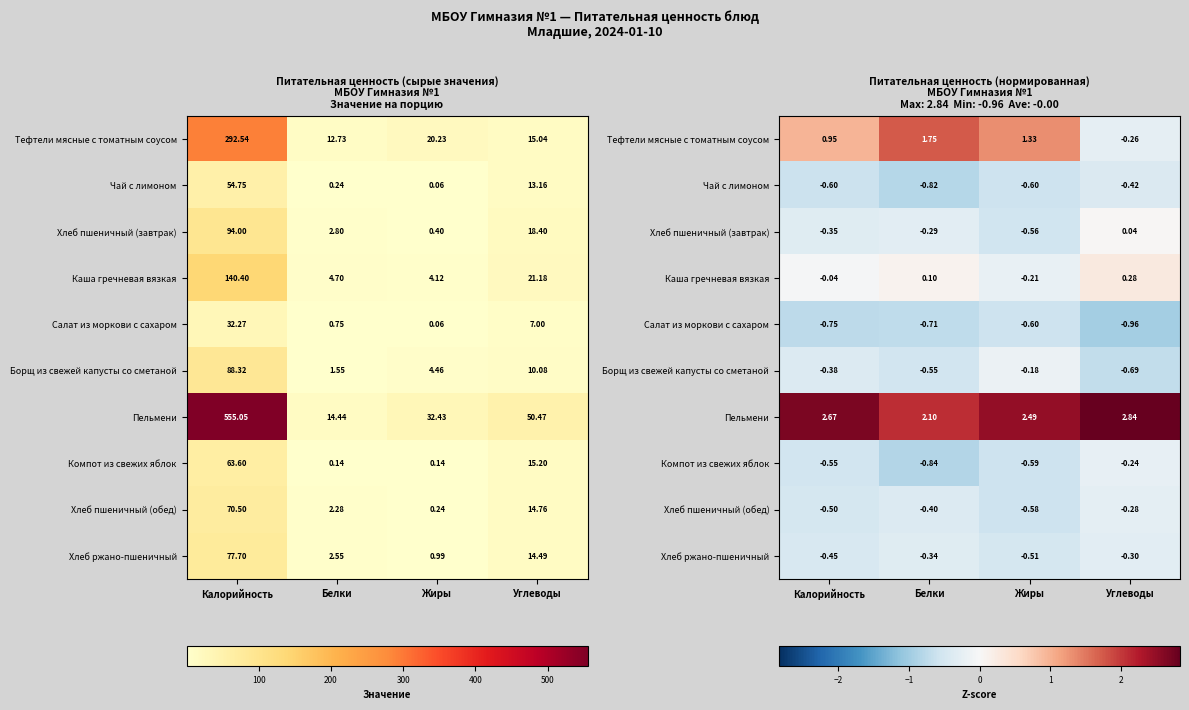

What is the spread (max minus min) of values at Жиры?

3.1